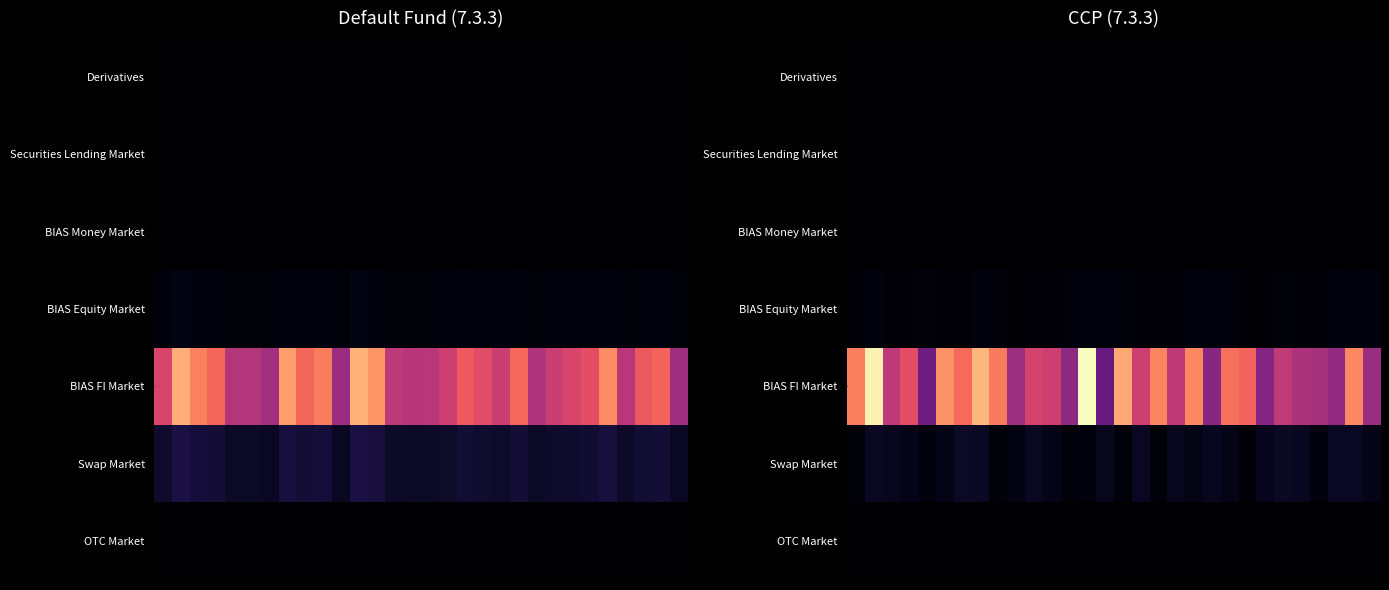

Which series has the widest spread of values?

BIAS FI Market